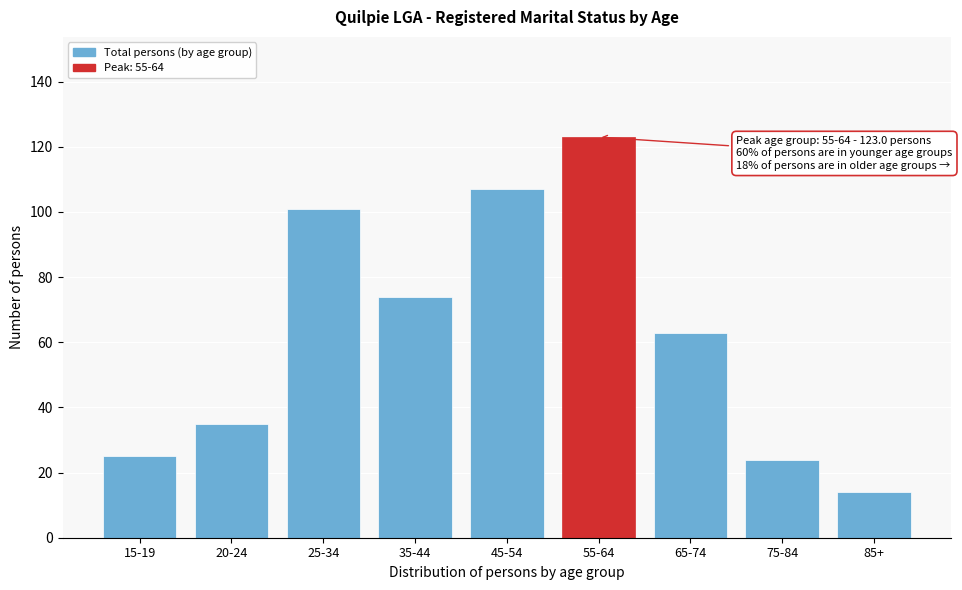

Reading right to left, extract all data points from this chart.

85+=14	75-84=24	65-74=63	55-64=123	45-54=107	35-44=74	25-34=101	20-24=35	15-19=25